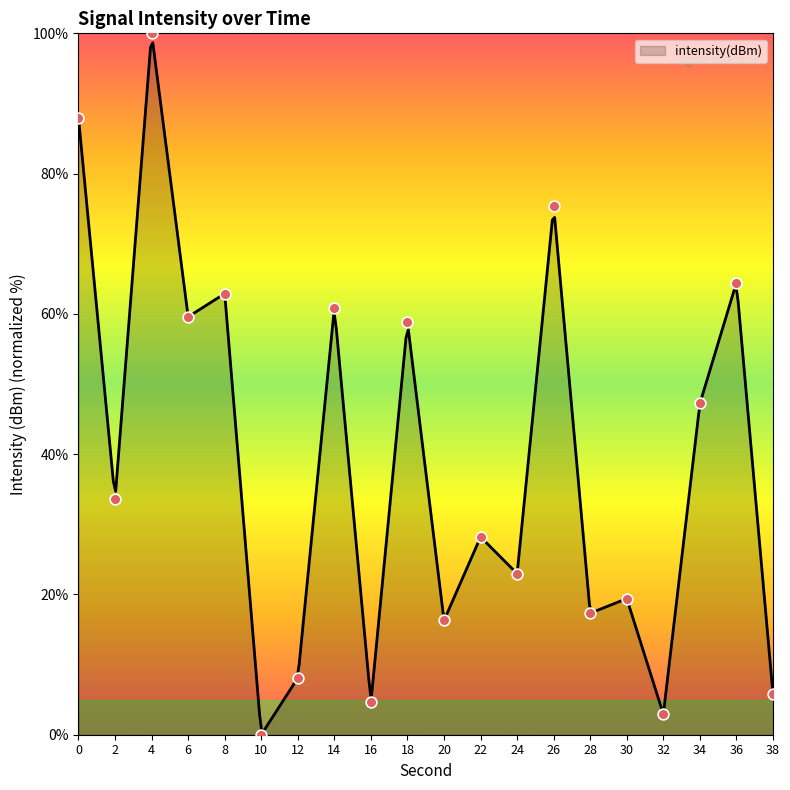

Approximately how many times larger is the value at 16 compared to 2?

0.1